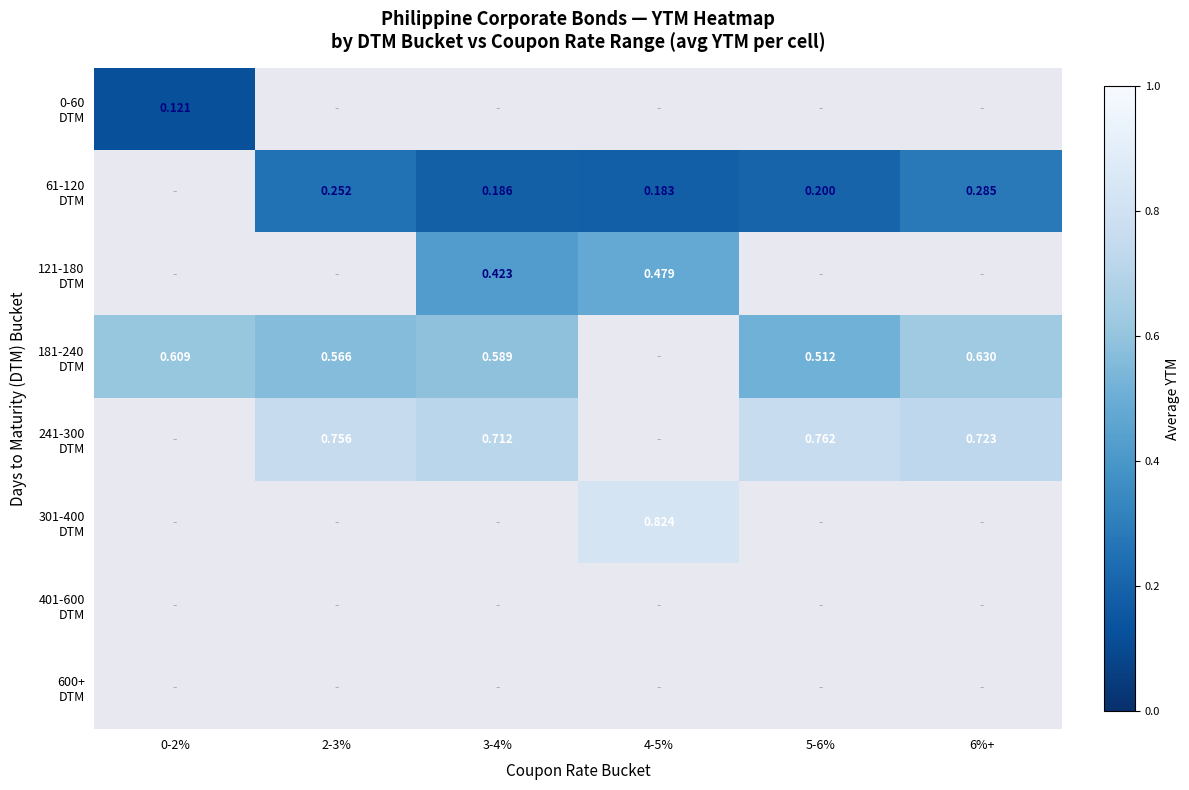

What is the difference between the 181-240 DTM values at 5-6% and 3-4%?

0.1